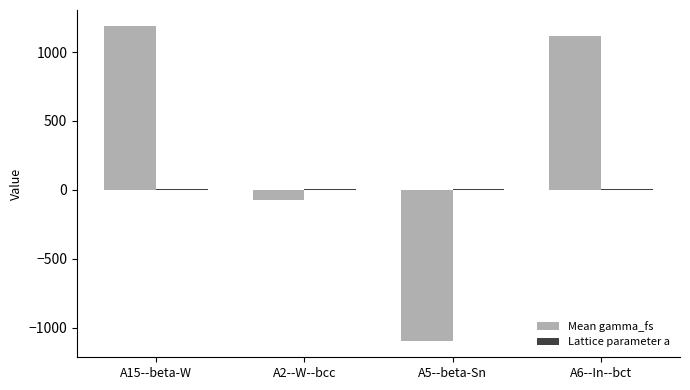

Which label corresponds to the largest value in the chart?

A15--beta-W